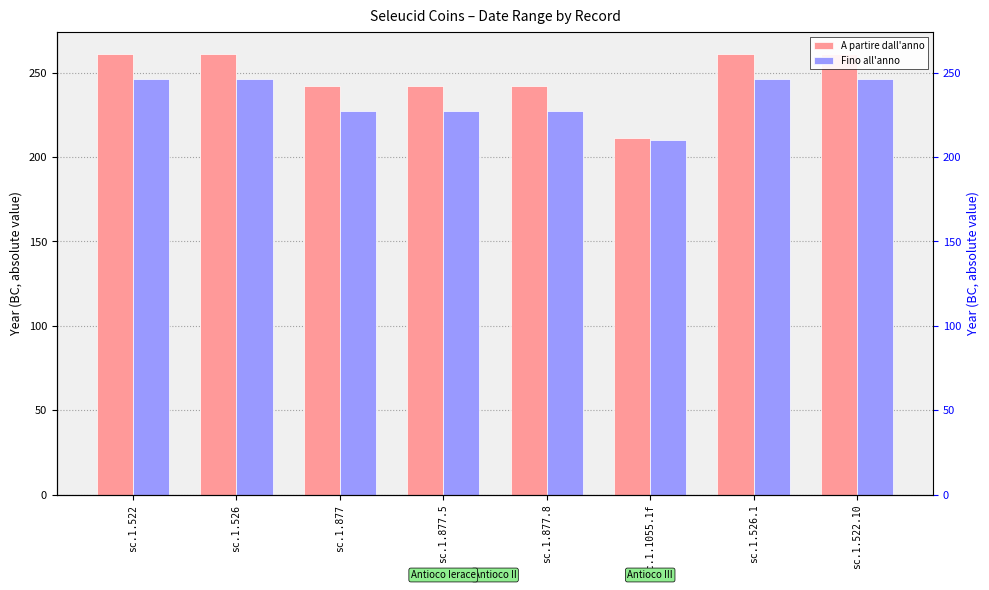

What position from the right is sc.1.522.10?

1